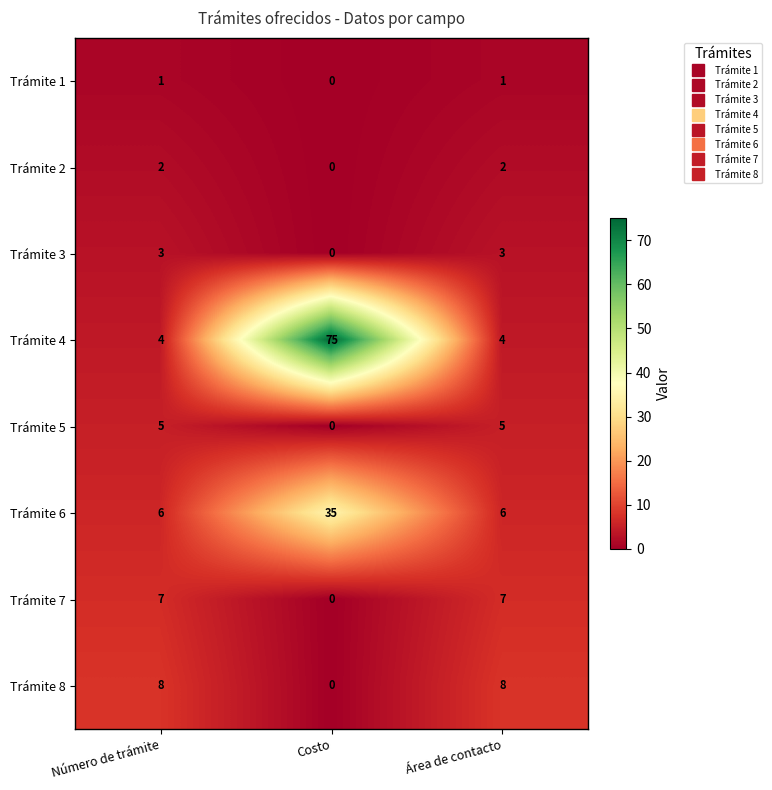

Which series has the largest range (max minus min)?

Trámite 4